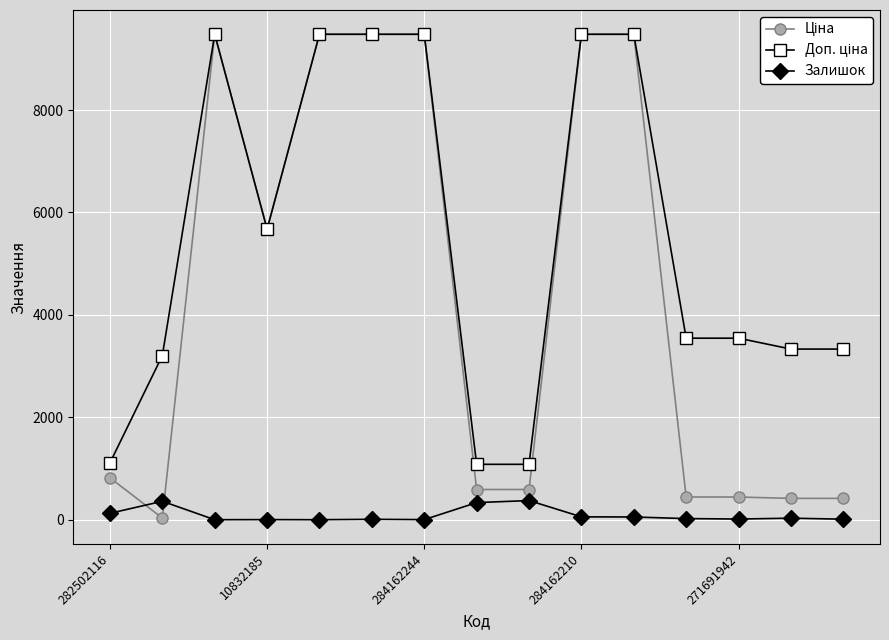

What is the maximum value shown in the chart?

9480.1